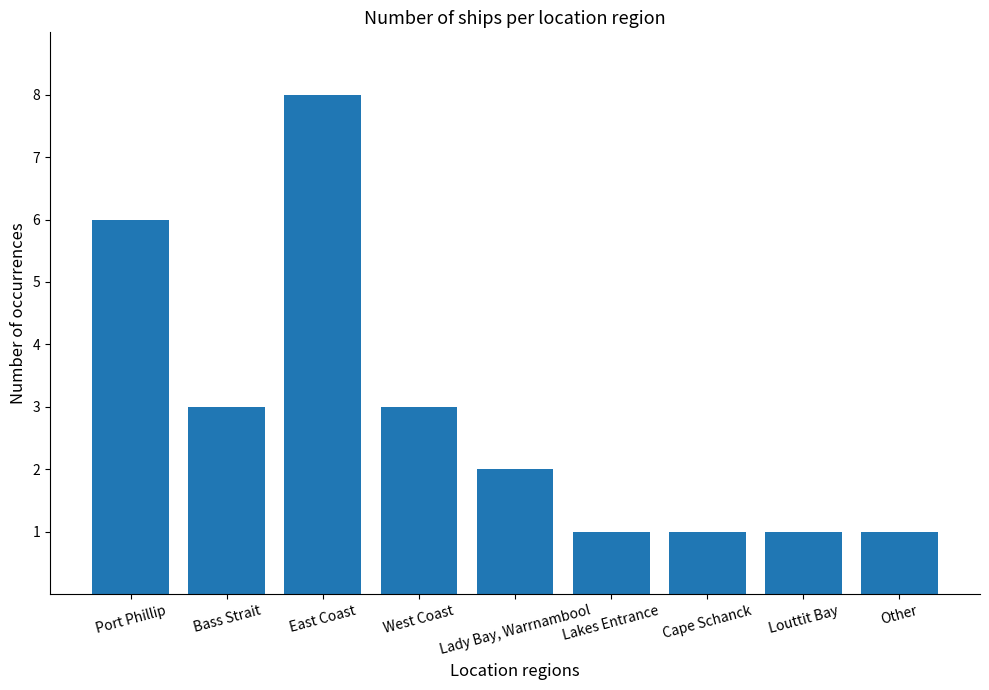

Approximately how many times larger is the value at Other compared to Lady Bay, Warrnambool?

0.5